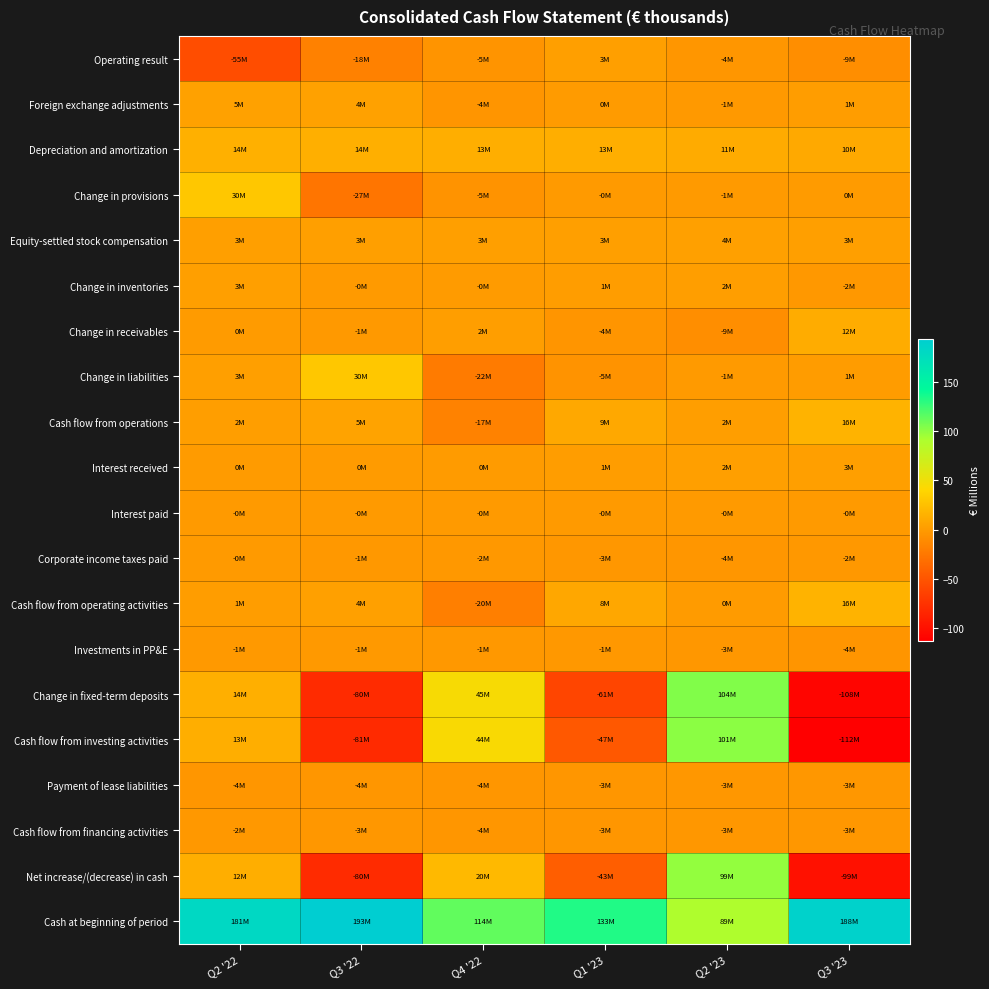

List the series in order of their peak value, highest first.

Cash at beginning of period, Change in fixed-term deposits, Cash flow from investing activities, Net increase/(decrease) in cash, Change in liabilities, Change in provisions, Cash flow from operating activities, Cash flow from operations, Depreciation and amortization, Change in receivables, Foreign exchange adjustments, Equity-settled stock compensation, Interest received, Operating result, Change in inventories, Interest paid, Corporate income taxes paid, Investments in PP&E, Cash flow from financing activities, Payment of lease liabilities